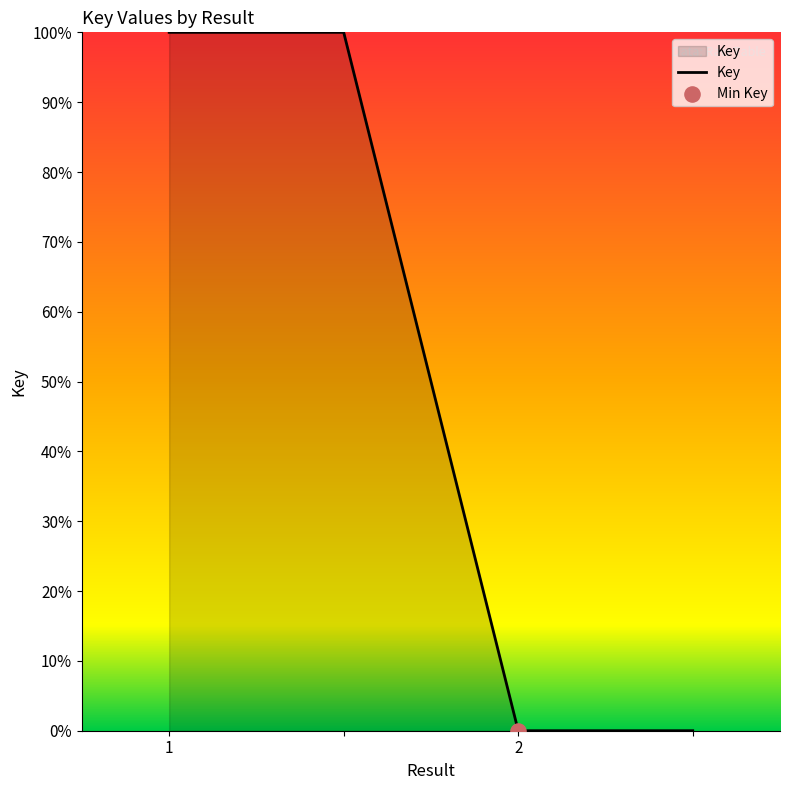

True or false: the data has more than 1 interior local peaks.

False